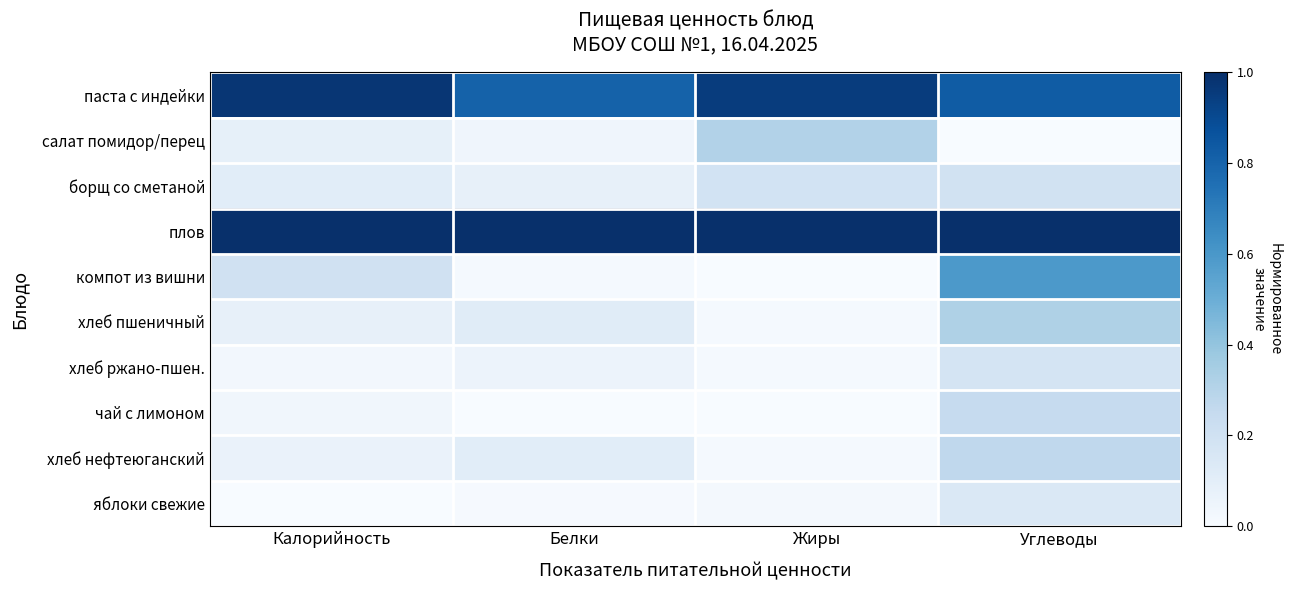

Reading left to right, list all the values displayed in this chart.

паста с индейки: Калорийность=1.0	Белки=0.8	Жиры=1.0	Углеводы=0.8
салат помидор/перец: Калорийность=0.1	Белки=0.0	Жиры=0.3	Углеводы=0.0
борщ со сметаной: Калорийность=0.1	Белки=0.1	Жиры=0.2	Углеводы=0.2
плов: Калорийность=1.0	Белки=1.0	Жиры=1.0	Углеводы=1.0
компот из вишни: Калорийность=0.2	Белки=0.0	Жиры=0.0	Углеводы=0.6
хлеб пшеничный: Калорийность=0.1	Белки=0.1	Жиры=0.0	Углеводы=0.3
хлеб ржано-пшен.: Калорийность=0.0	Белки=0.1	Жиры=0.0	Углеводы=0.2
чай с лимоном: Калорийность=0.0	Белки=0.0	Жиры=0.0	Углеводы=0.2
хлеб нефтеюганский: Калорийность=0.1	Белки=0.1	Жиры=0.0	Углеводы=0.3
яблоки свежие: Калорийность=0.0	Белки=0.0	Жиры=0.0	Углеводы=0.1